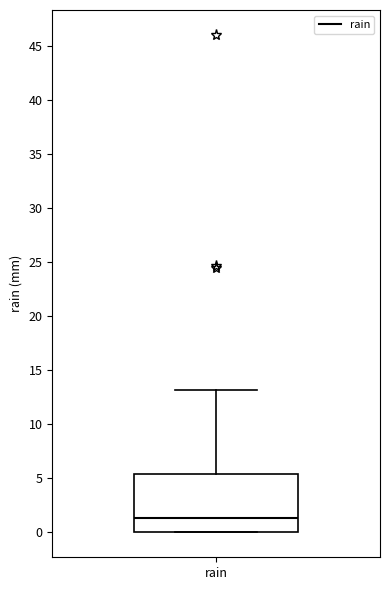

Read this box plot against the y-axis: the position of the median line, the range covered by the box, and the ends of both whiskers. The values are not printed on the chart, so give them approximately, as read against the axis.

median 1.5, box 0.0 to 5.5, whiskers 0.0 to 13.0